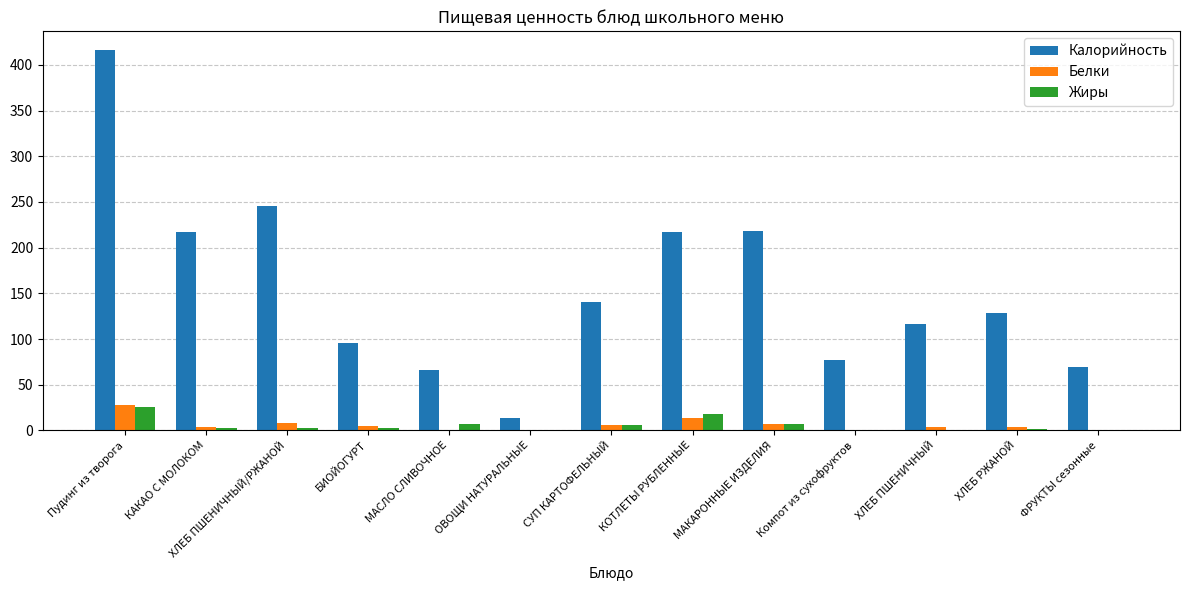

How many groups of bars are there?

13